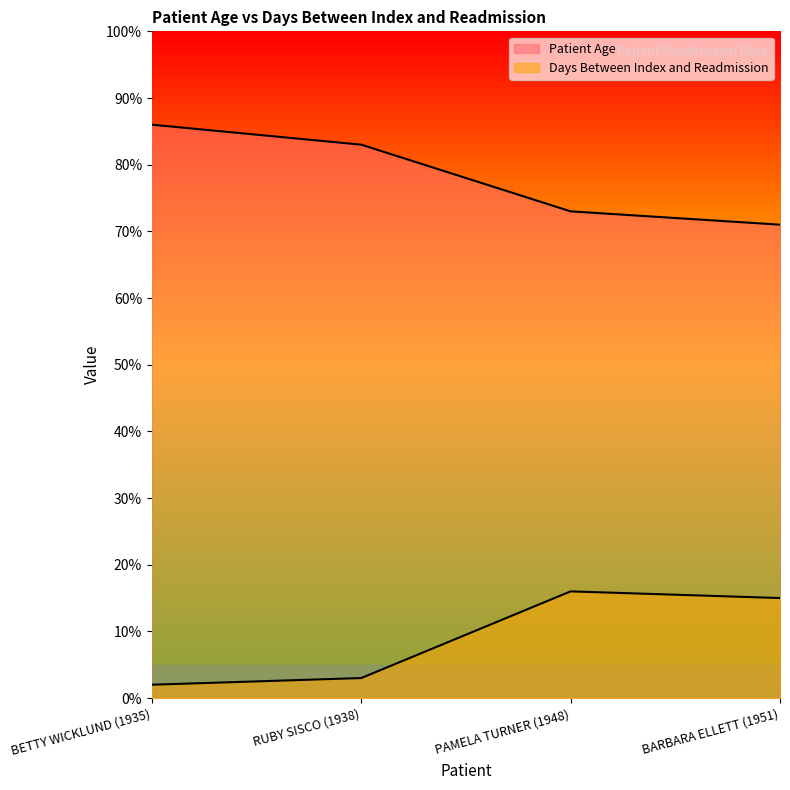

Between BETTY WICKLUND (1935) and RUBY SISCO (1938), which series saw the biggest shift?

Patient Age